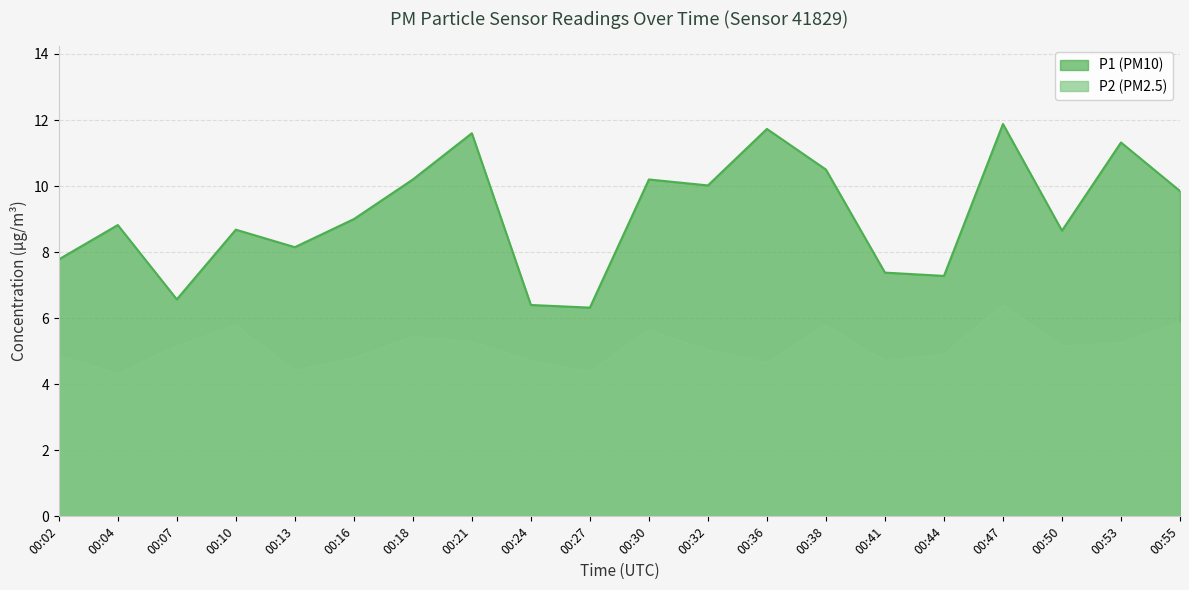

How many distinct data groups are displayed?

2